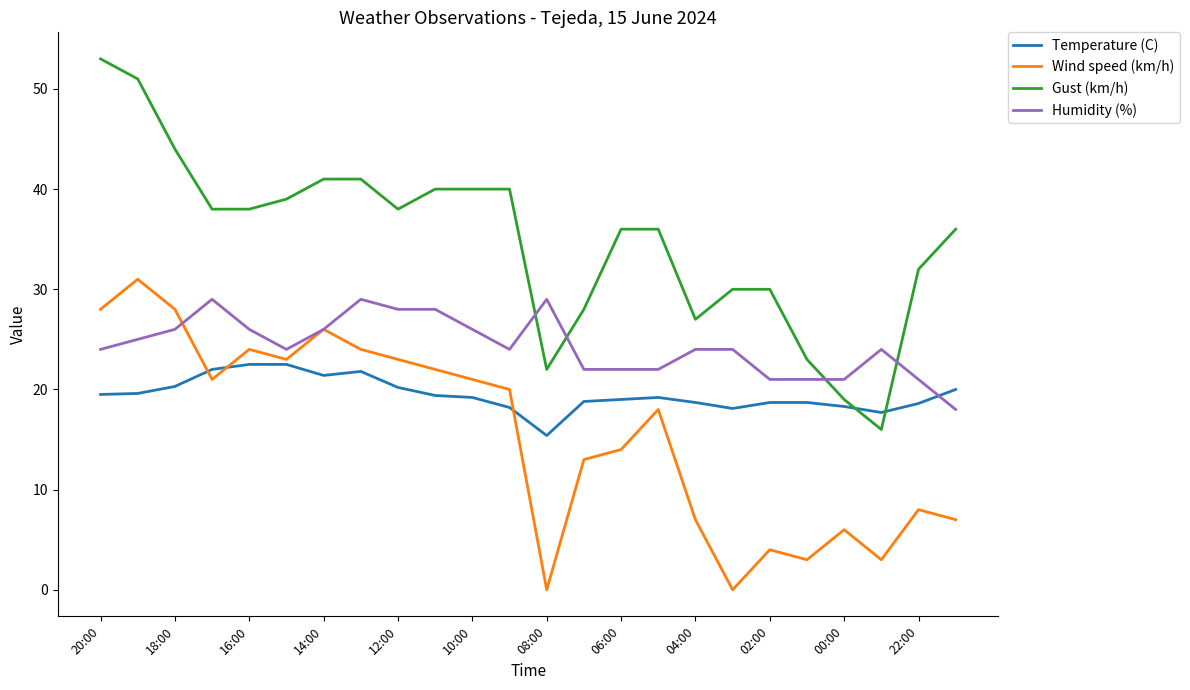

After their last crossing, which series has the higher values: Humidity (%) or Gust (km/h)?

Gust (km/h)